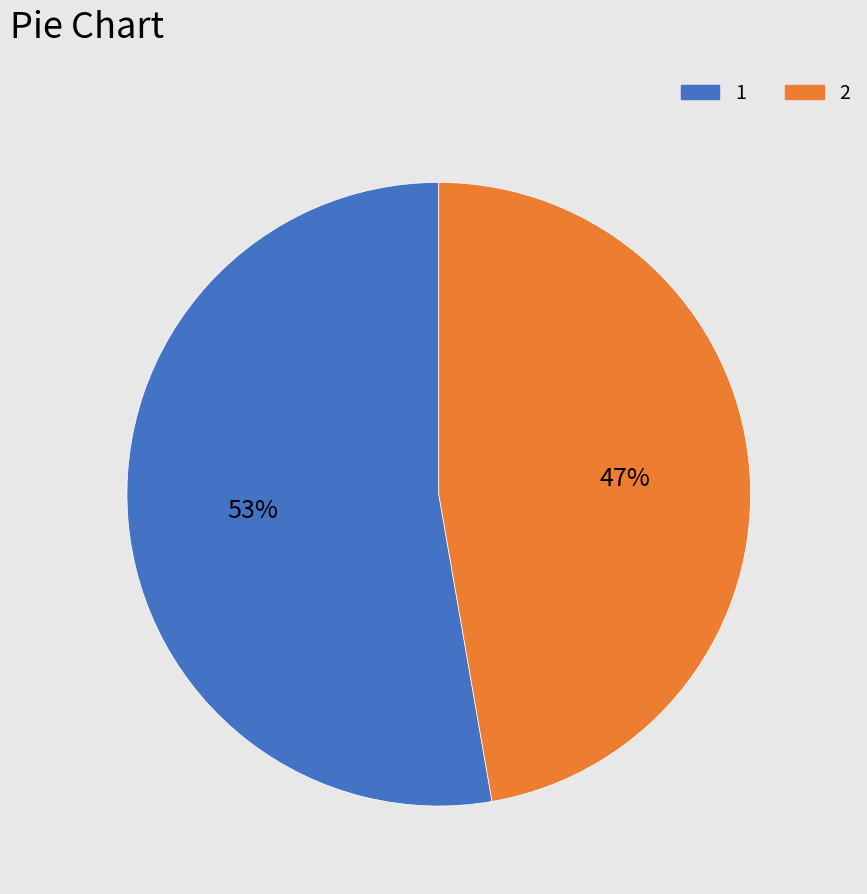

Is there any slice that represents more than half of the pie?

Yes